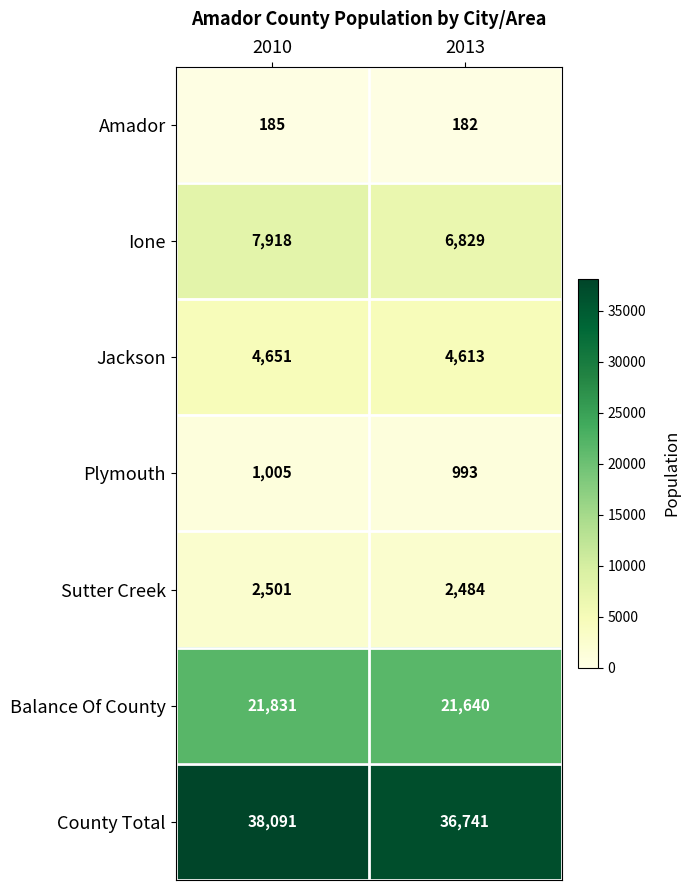

At 2010, list the series in order from smallest to largest.

Amador, Plymouth, Sutter Creek, Jackson, Ione, Balance Of County, County Total